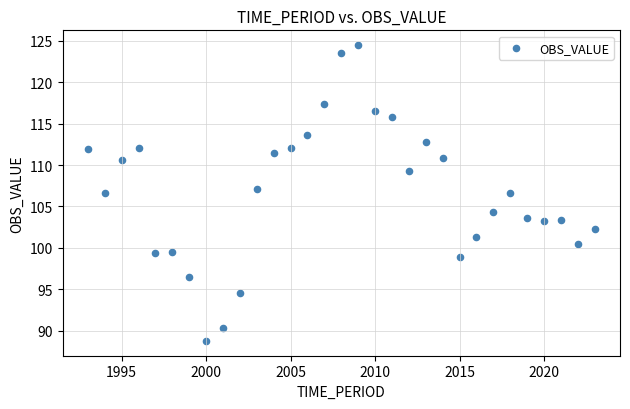

What is the range of Y values (max minus min)?

35.7